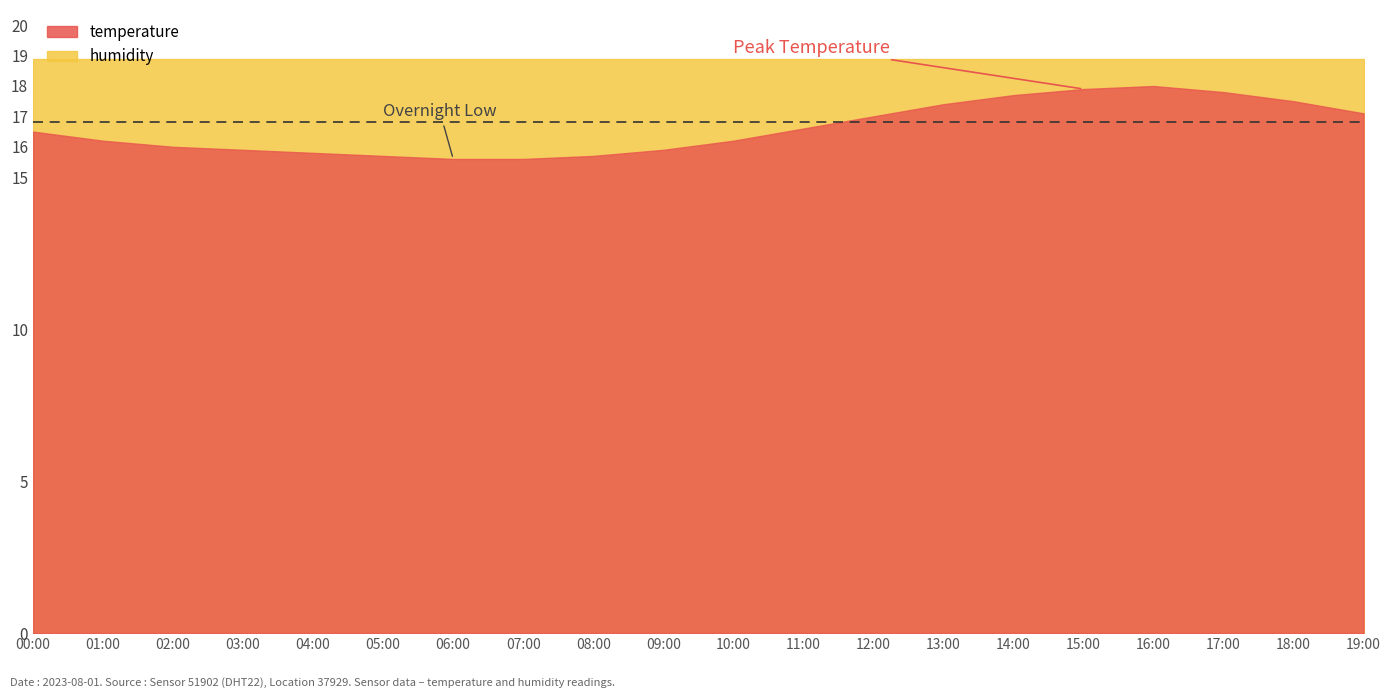

True or false: temperature has more than 1 points higher than both neighbors.

False